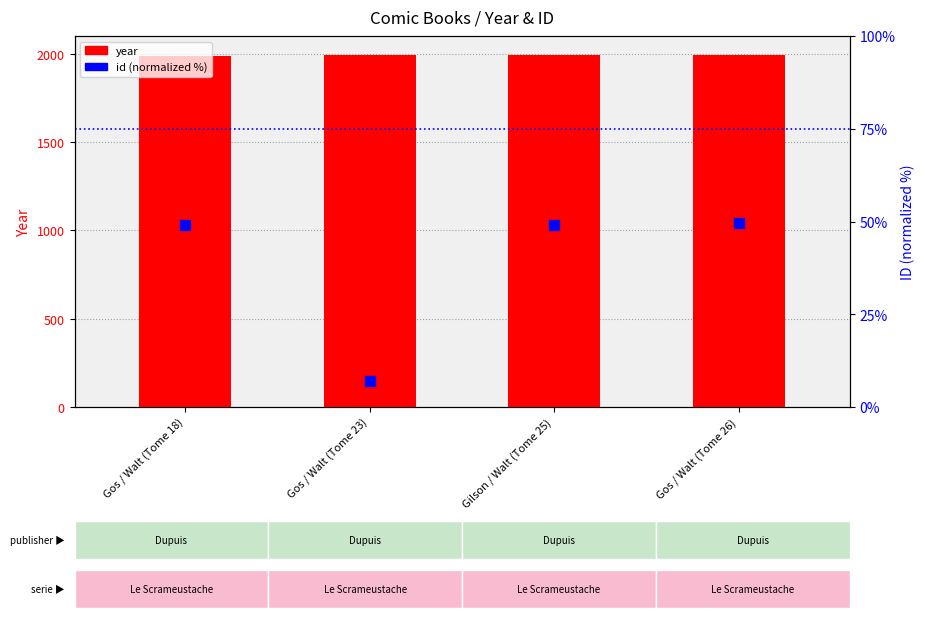

What are all the series names shown in the legend?

year, id (normalized)